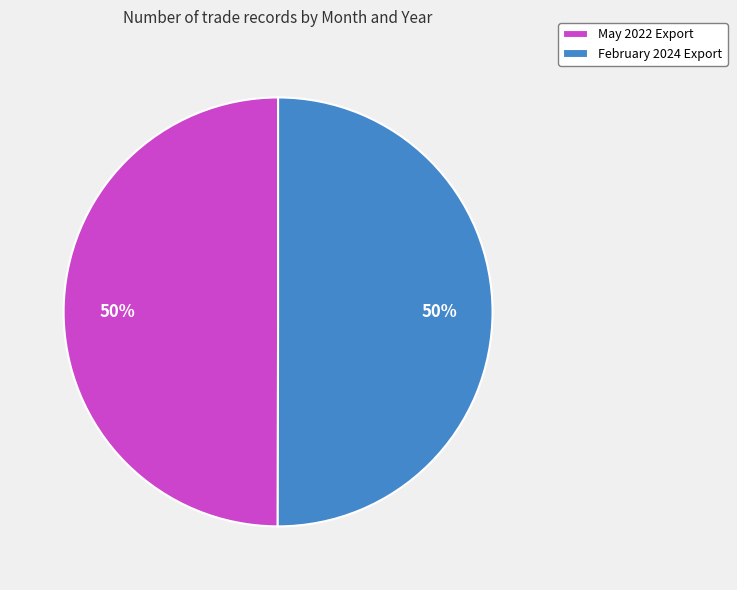

How many segments does this pie chart have?

2